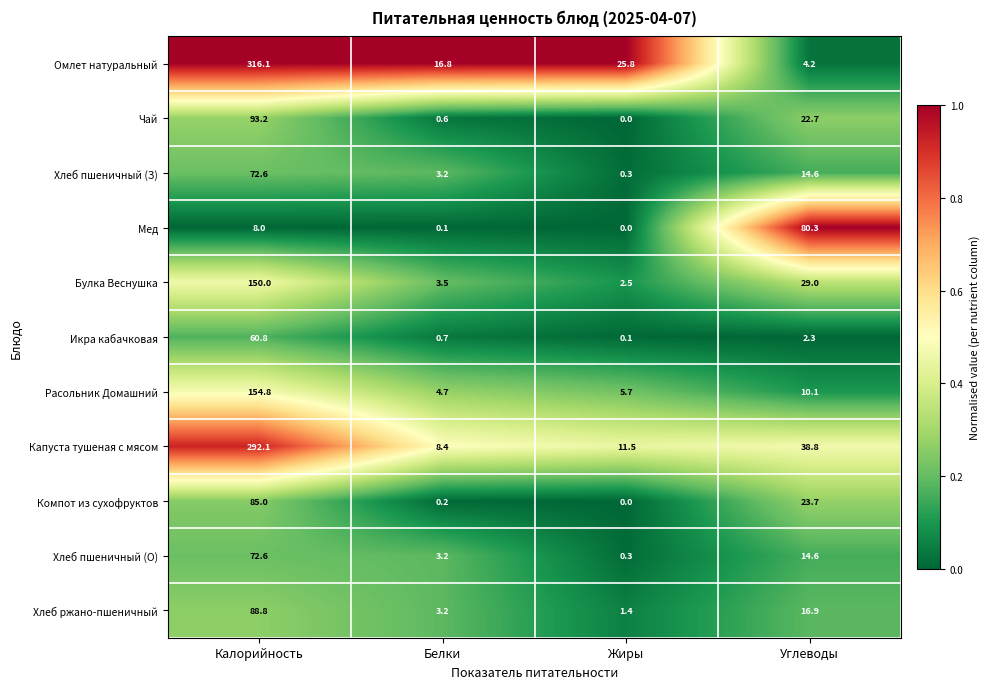

Is it true that Компот из сухофруктов equals 51.5 at Жиры?

False